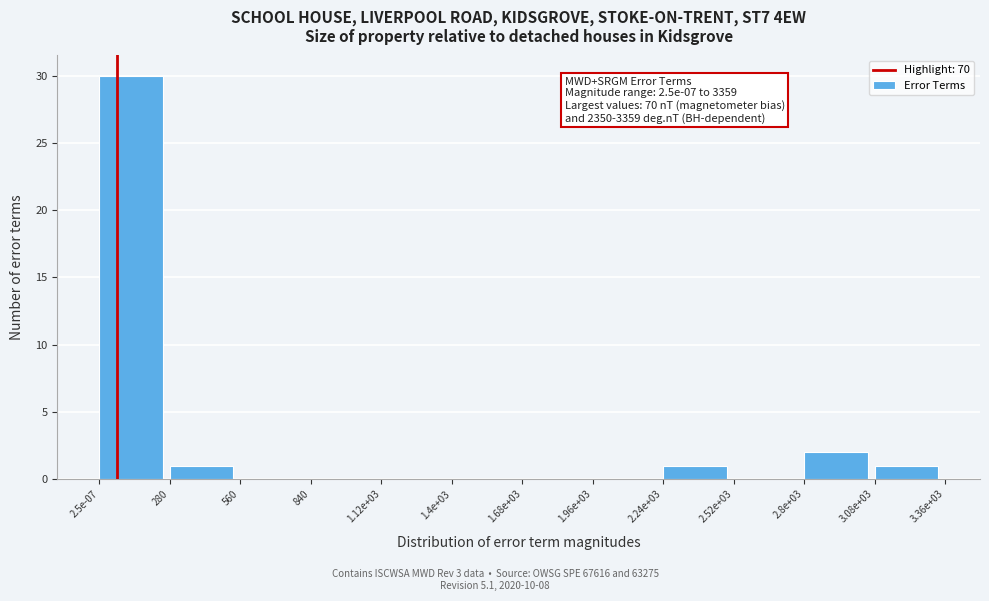

Reading left to right, what are all the values shown in this chart?

2.5e-07=30	280=1	560=0	840=0	1.12e+03=0	1.4e+03=0	1.68e+03=0	1.96e+03=0	2.24e+03=1	2.52e+03=0	2.8e+03=2	3.08e+03=1